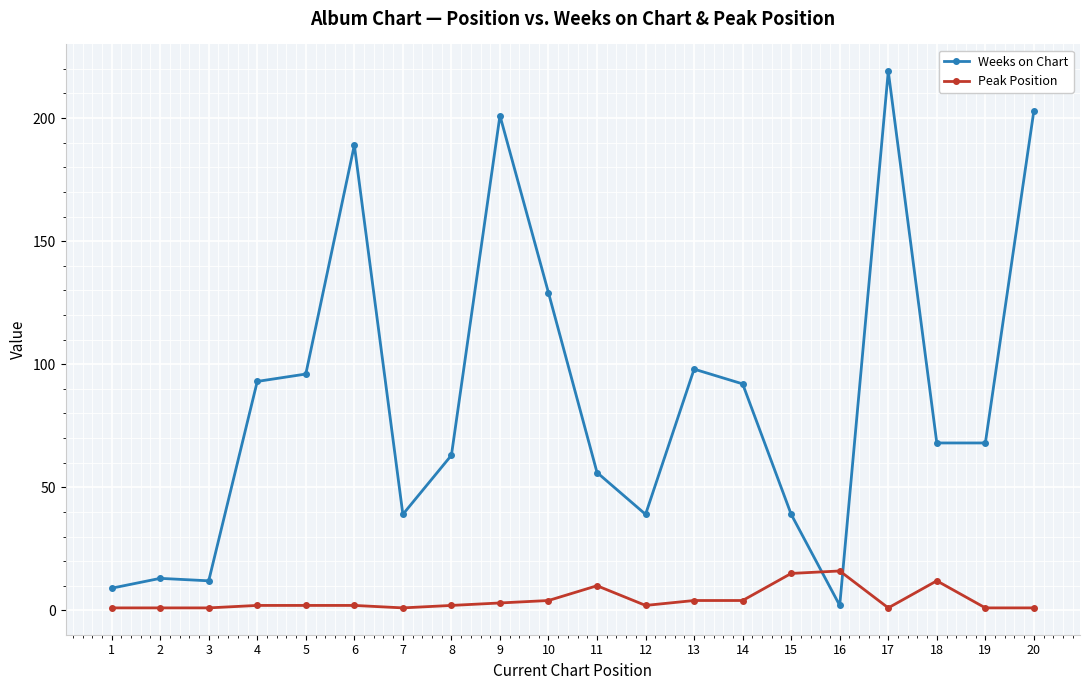

Reading left to right, transcribe all the data shown in this chart.

Weeks on Chart: 1=9	2=13	3=12	4=93	5=96	6=189	7=39	8=63	9=201	10=129	11=56	12=39	13=98	14=92	15=39	16=2	17=219	18=68	19=68	20=203
Peak Position: 1=1	2=1	3=1	4=2	5=2	6=2	7=1	8=2	9=3	10=4	11=10	12=2	13=4	14=4	15=15	16=16	17=1	18=12	19=1	20=1